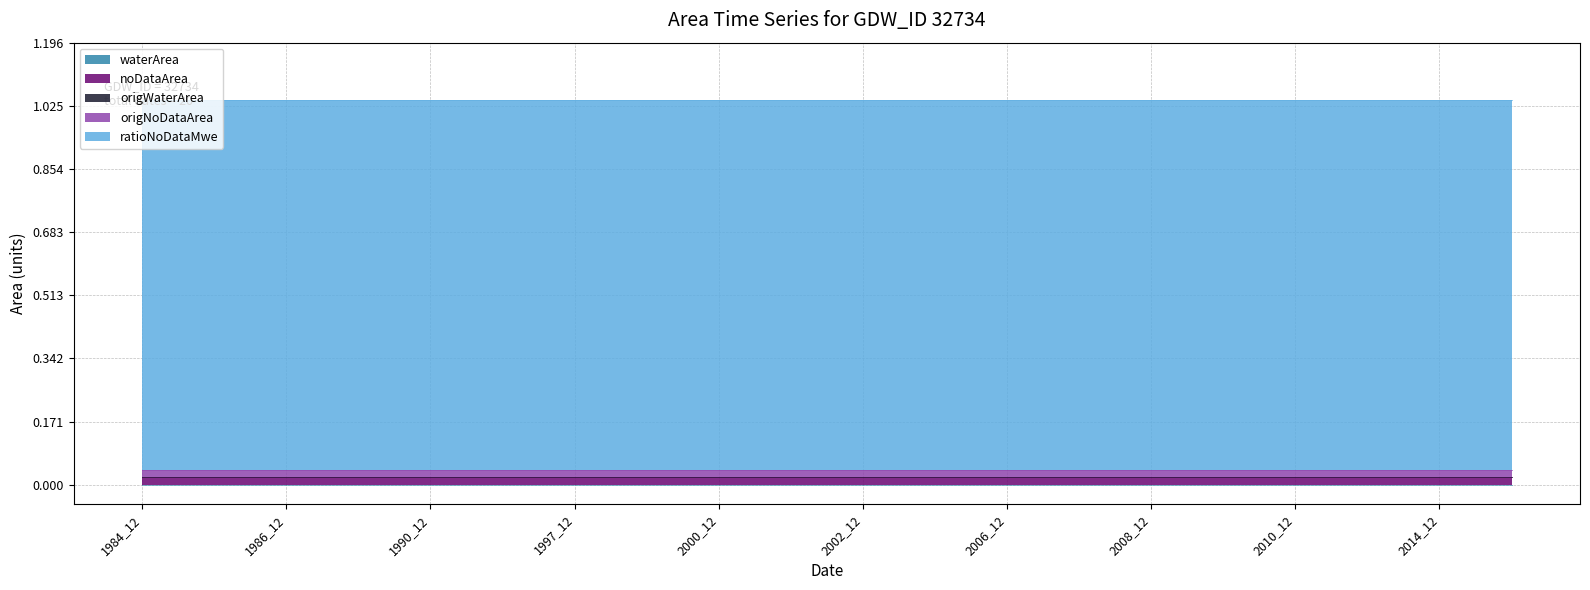

At 2001_12, list the series in order from largest to smallest.

ratioNoDataMwe, noDataArea, origNoDataArea, waterArea, origWaterArea